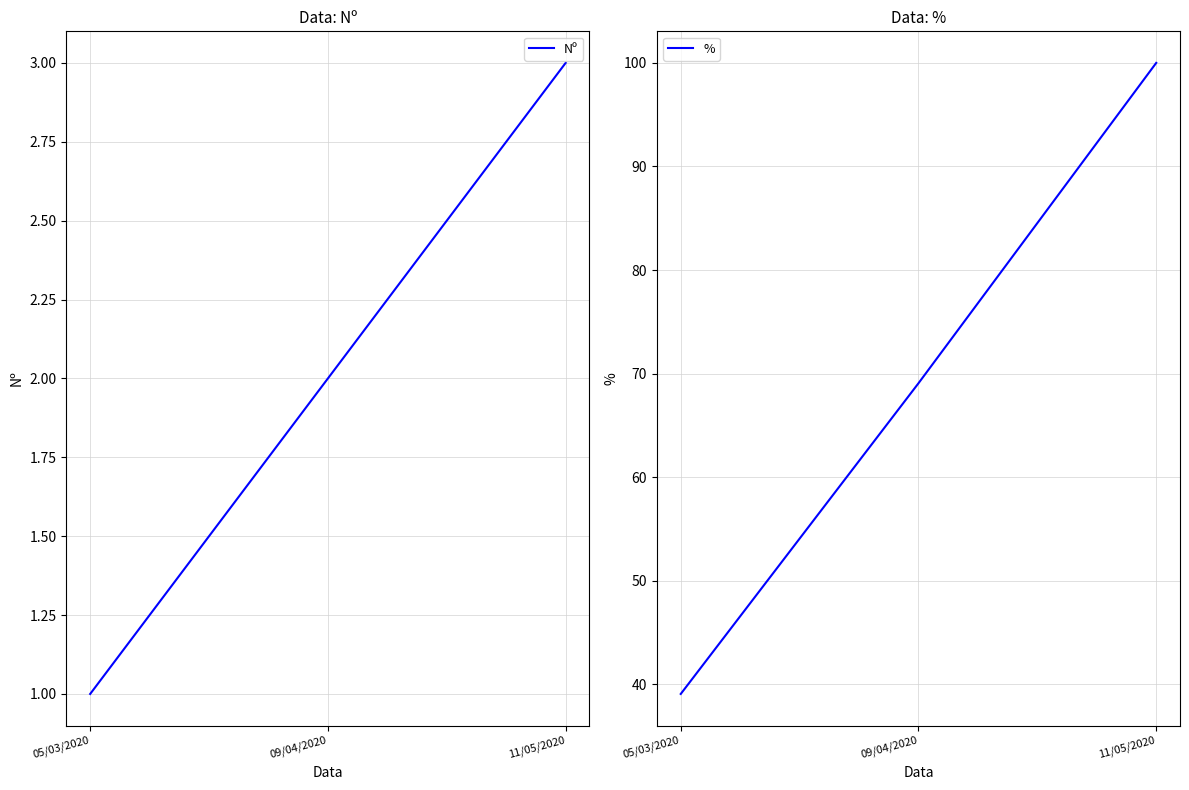

Is it true that Nº equals 2.0 at 09/04/2020?

True